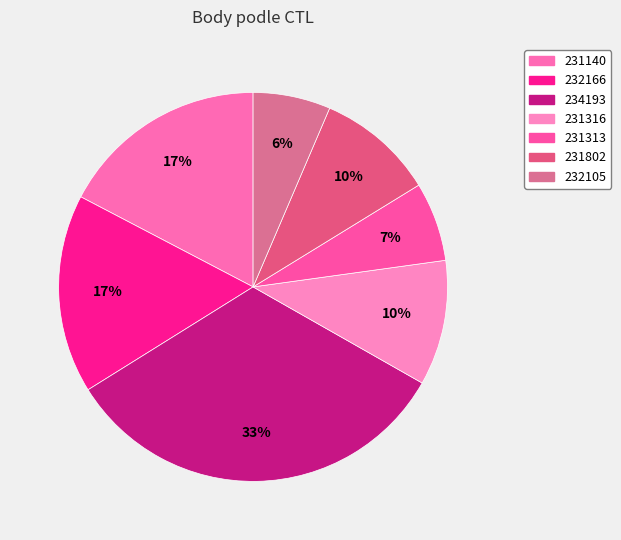

Between 232105 and 232166, which is larger?

232166